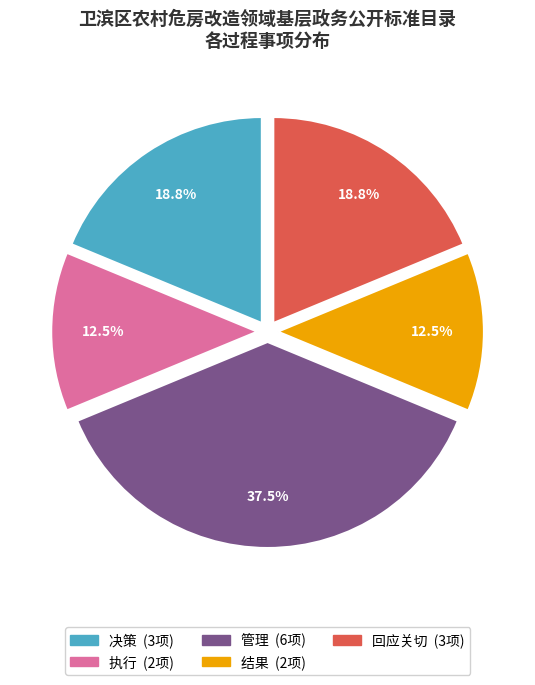

Does 执行 account for over 50% of the chart?

No